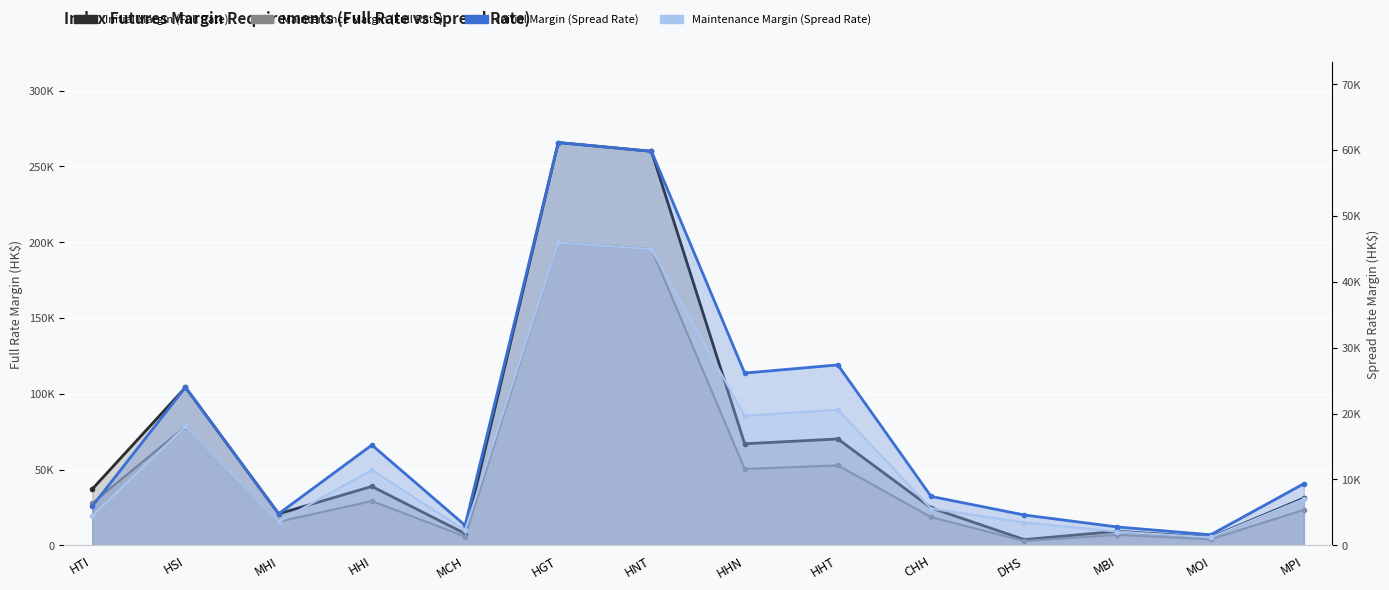

What is the minimum value shown in the chart?

1210